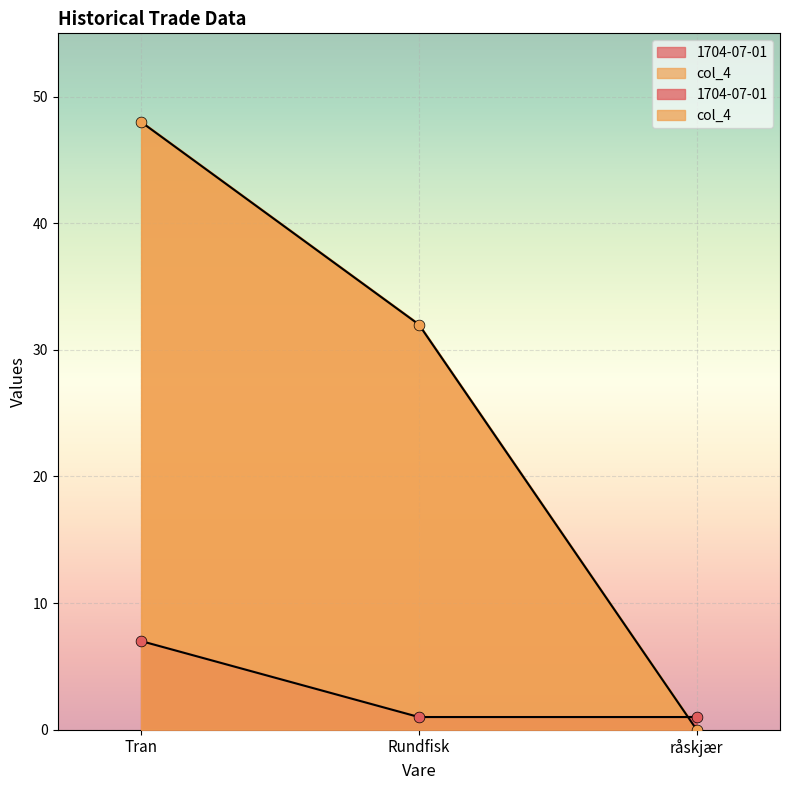

At how many categories does at least one series exceed 0?

3